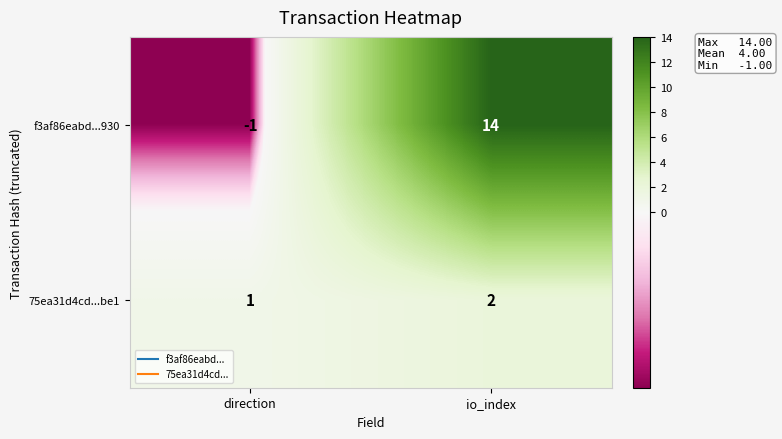

What is the sum of all 75ea31d4cd...be1 values?

3